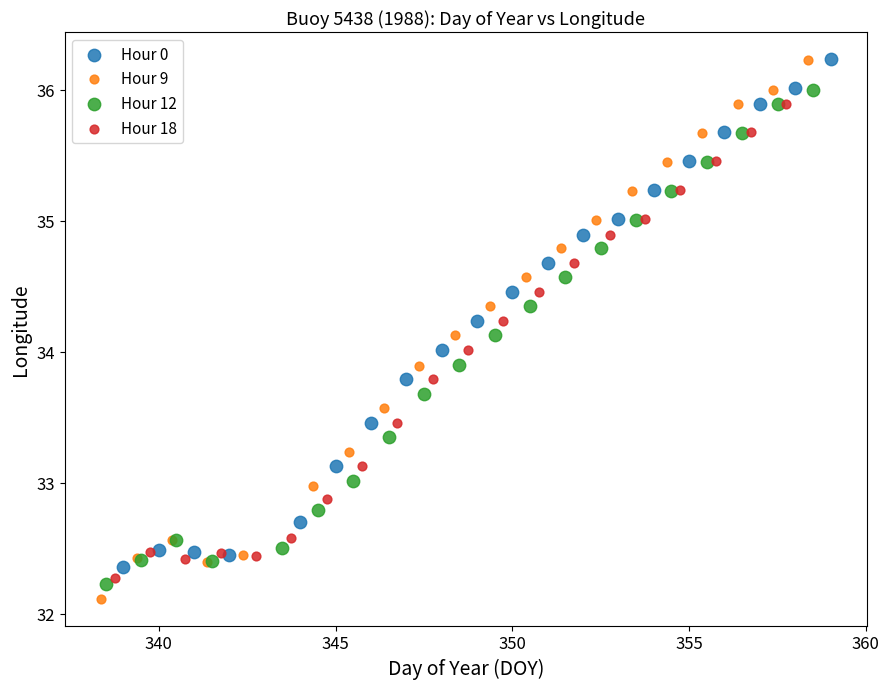

Which series has the largest Y range (max minus min)?

Hour 9